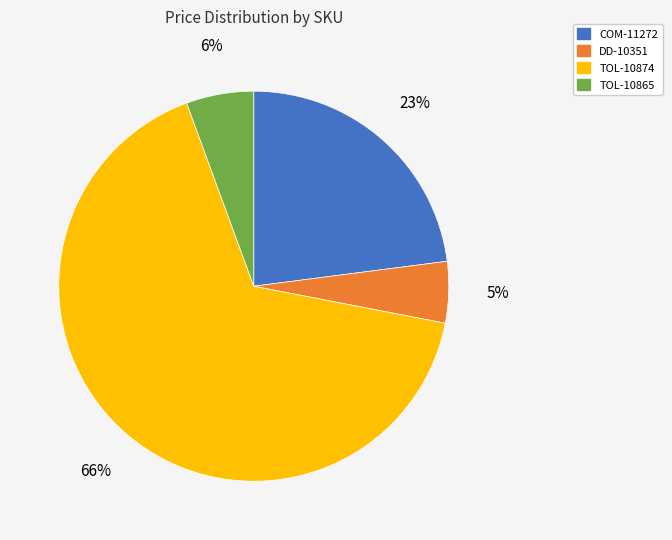

What is the largest slice in the pie chart?

TOL-10874